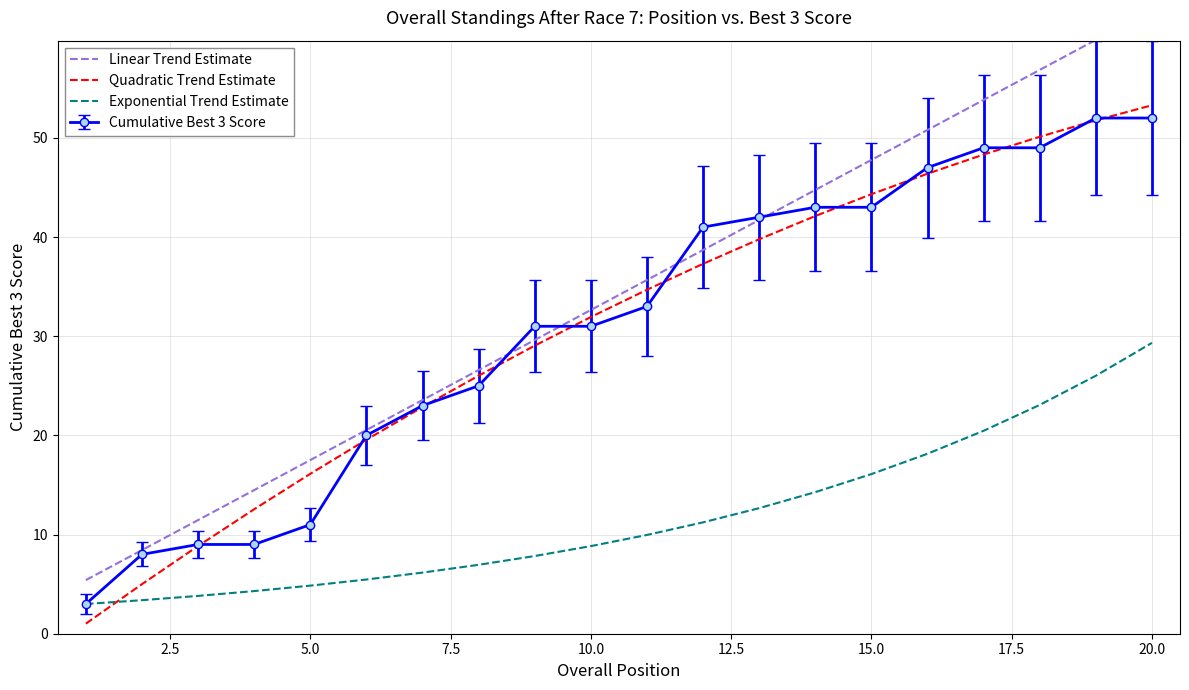

Which category has the highest value in the Quadratic Trend Estimate series?

20.0